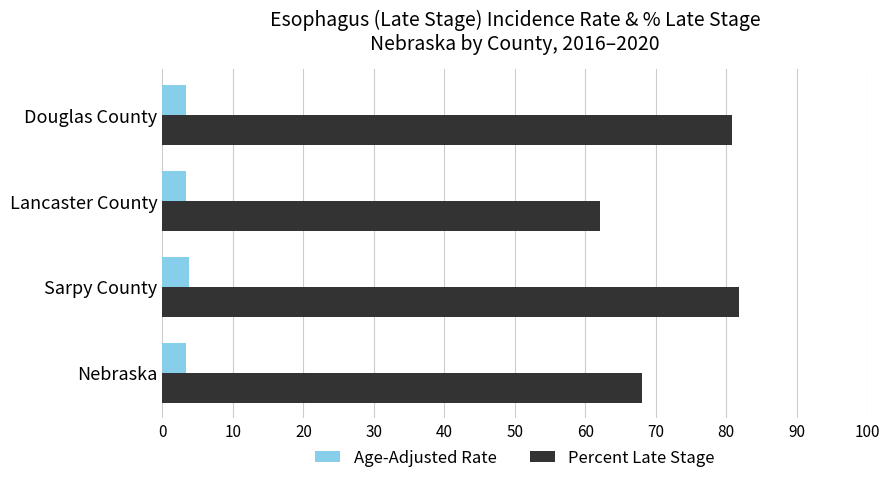

Which series has the largest total across all categories?

Percent Late Stage